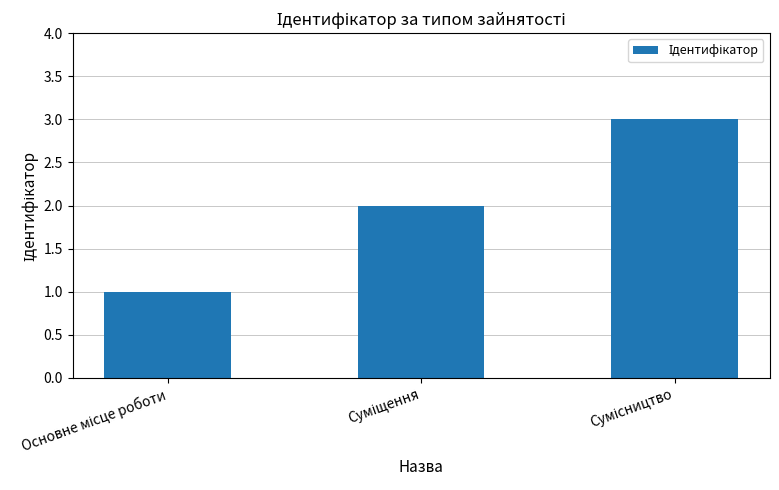

What is the maximum value shown in the chart?

3